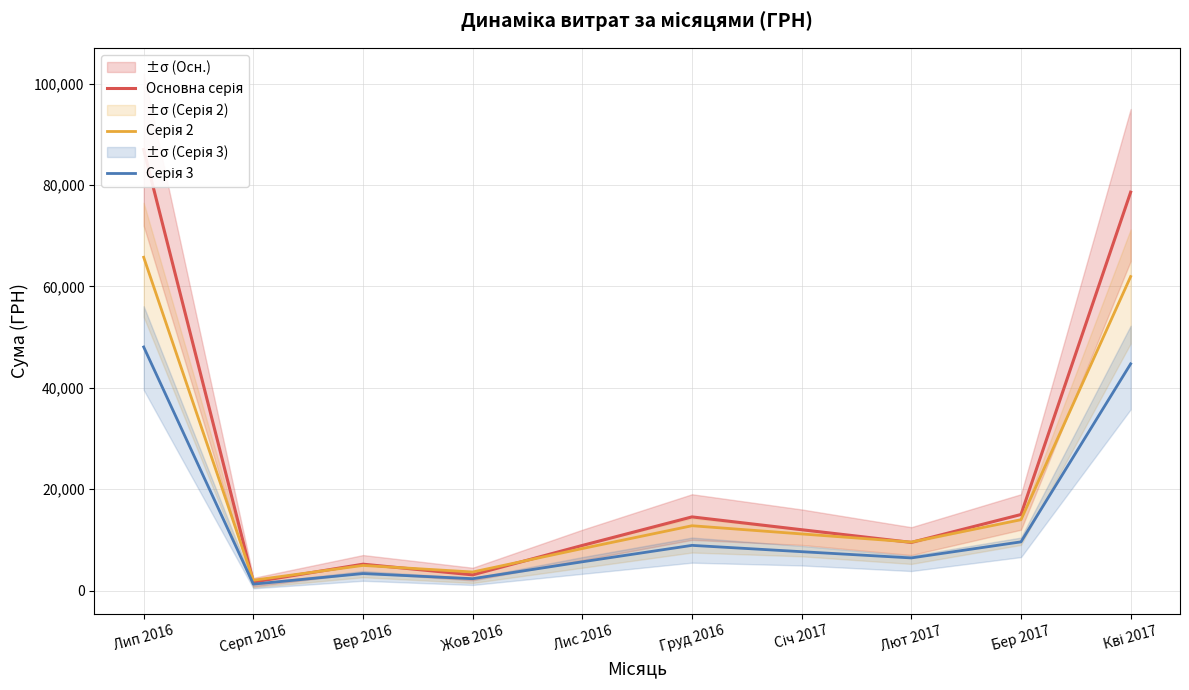

At which label is Основна серія closest to 44345?

Бер 2017